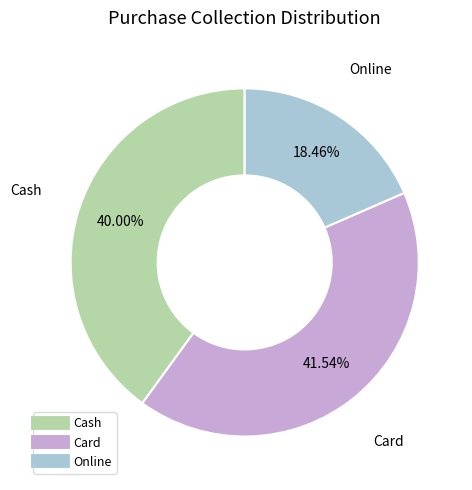

To the nearest percent, what percentage of the pie is Online?

18%